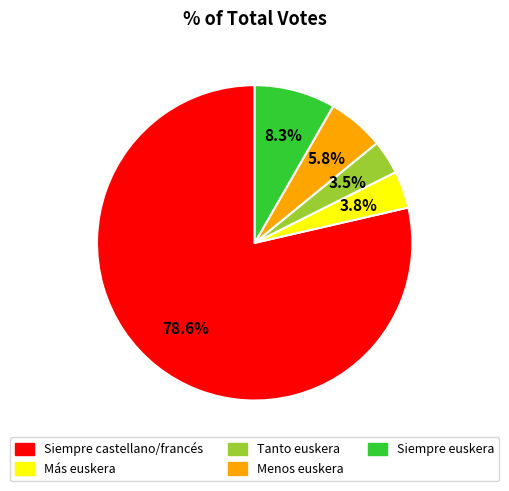

How much of the chart is everything except Siempre euskera?

91.7%